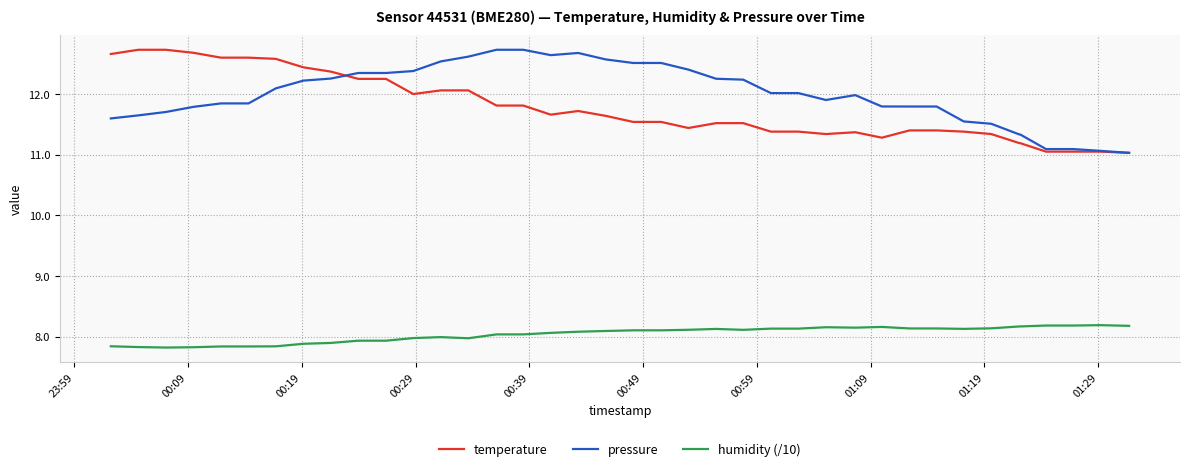

Which series has the largest total across all categories?

pressure